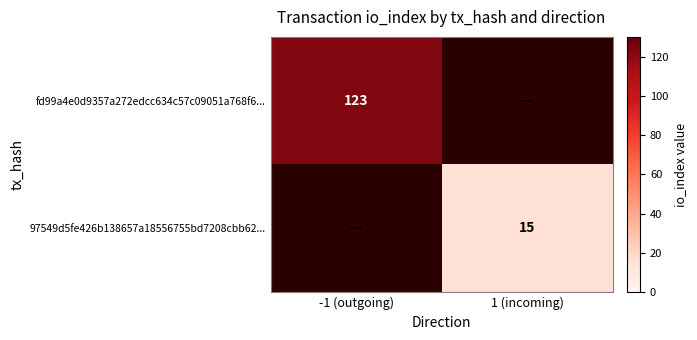

True or false: fd99a4e0d9357a272edcc634c57c09051a768f6... has a value of 123 at -1 (outgoing).

True